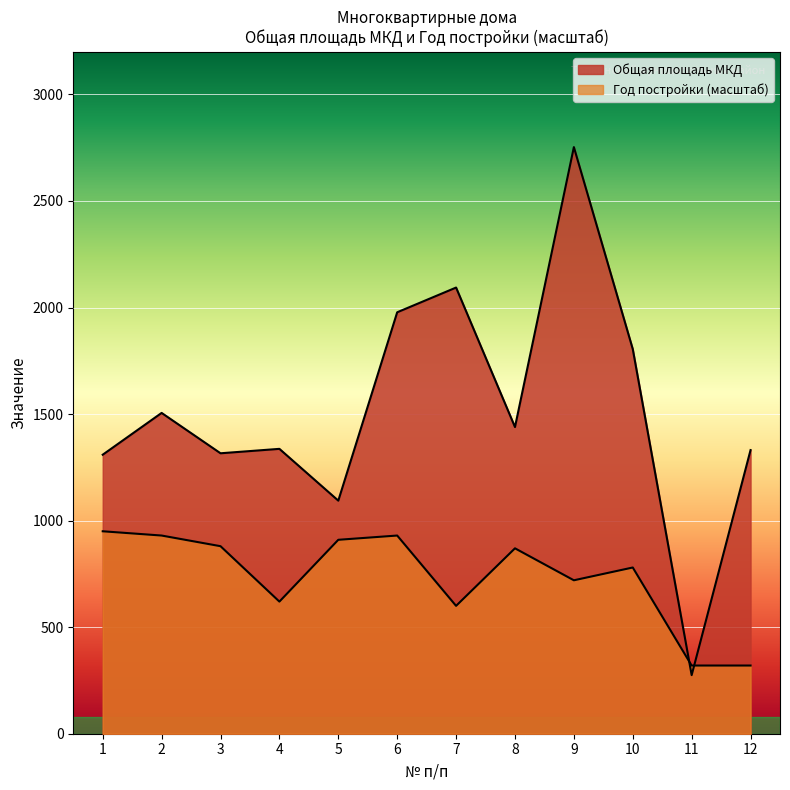

Between which two adjacent categories do Общая площадь МКД and Год постройки first intersect?

10 and 11